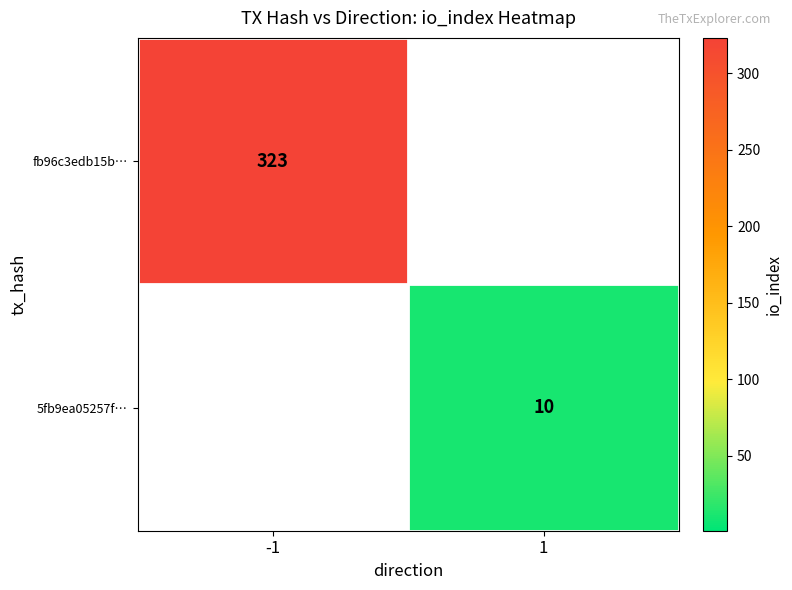

The fb96c3edb15b… series shows 323 at -1. True or false?

True